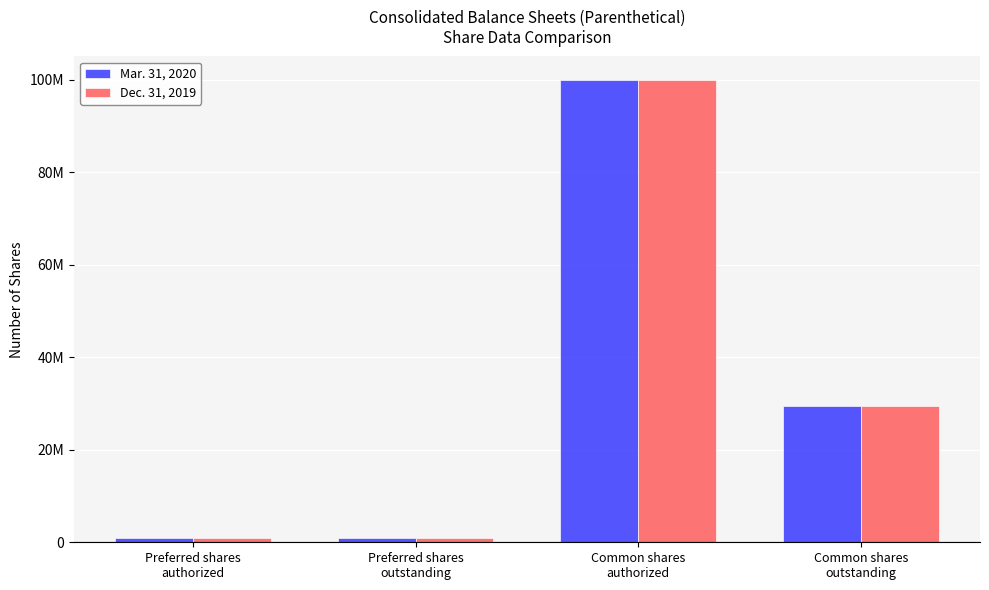

Rank the series by their maximum value, from lowest to highest.

Mar. 31, 2020, Dec. 31, 2019